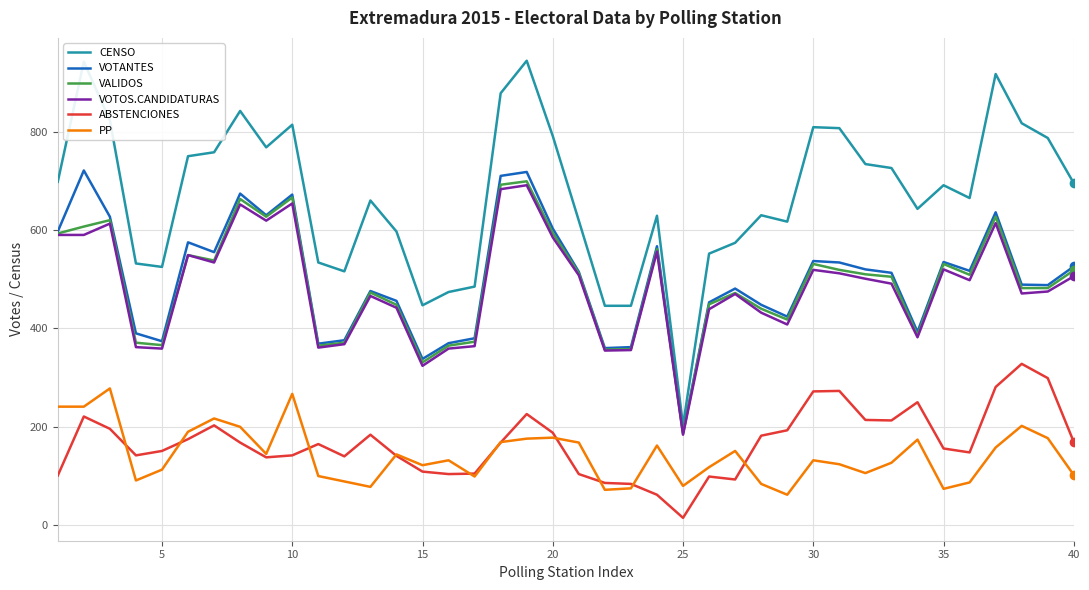

Count the number of data series in this chart.

6